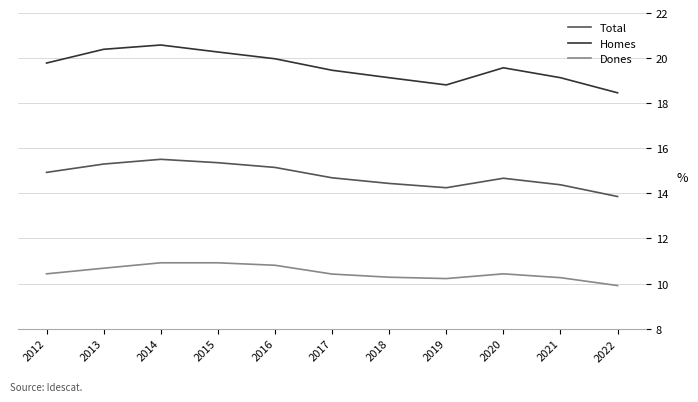

Which series has the largest total across all categories?

Homes